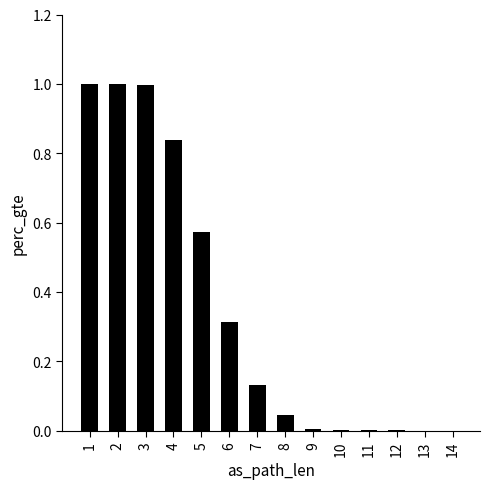

Is it true that the value at 11 is 0.0?

True